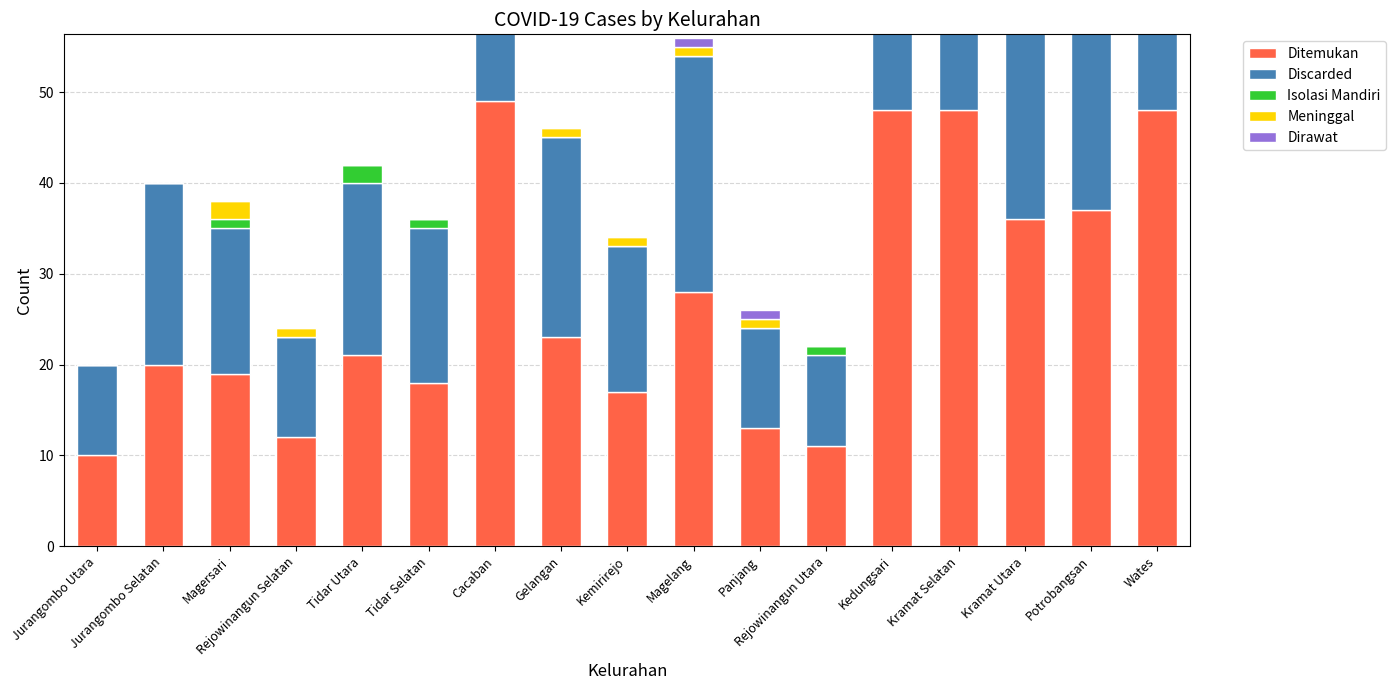

What is the sum of the Ditemukan values at Magersari and Kedungsari?

67